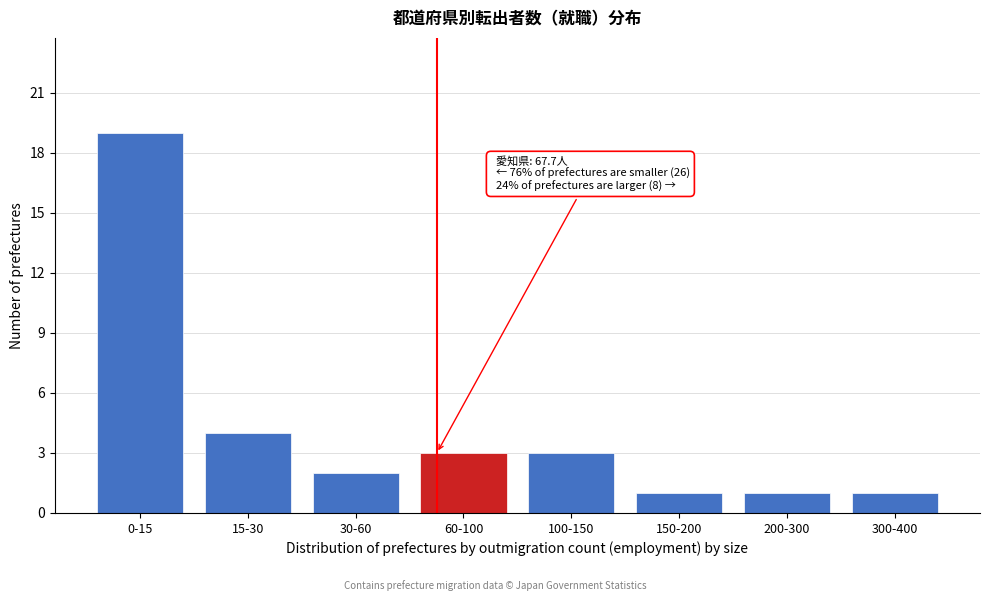

Reading left to right, extract all data points from this chart.

19	4	2	3	3	1	1	1